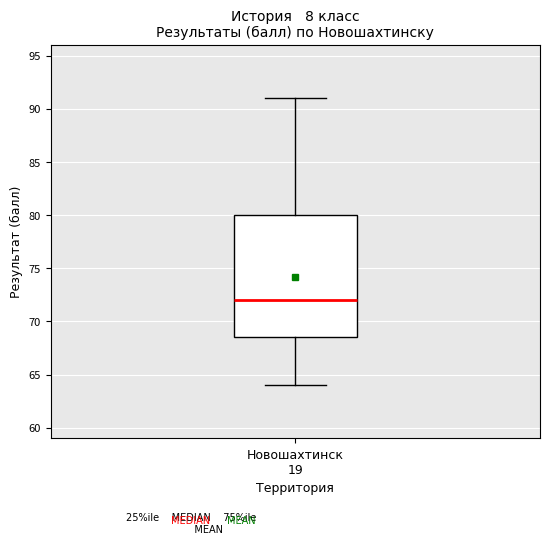

Read this box plot against the y-axis: the position of the median line, the range covered by the box, and the ends of both whiskers. The values are not printed on the chart, so give them approximately, as read against the axis.

median 72.0, box 68.5 to 80.0, whiskers 64.0 to 91.0